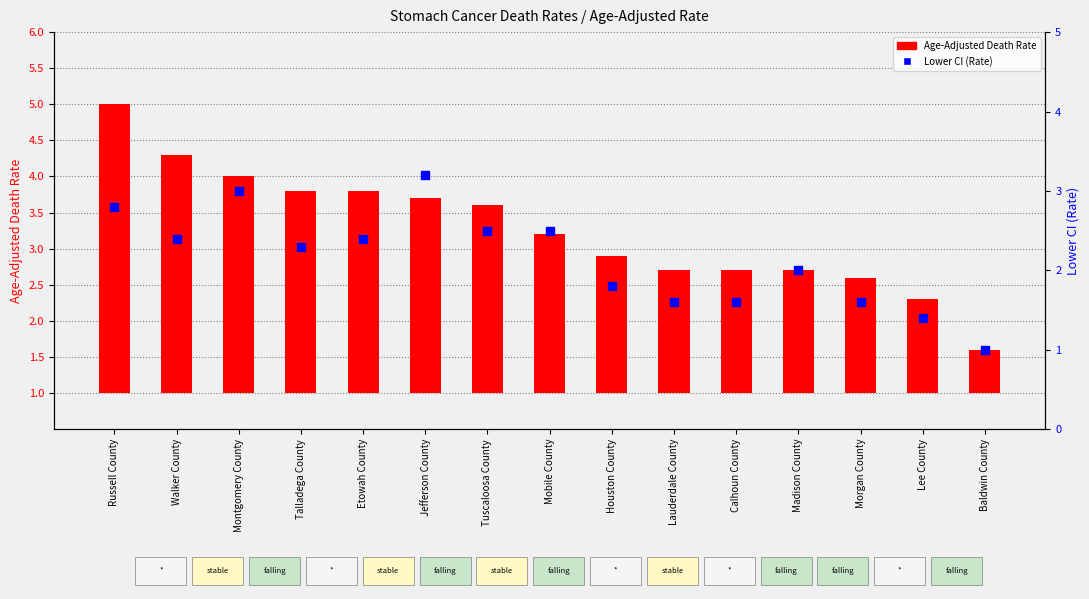

Is the value of Age-Adjusted Death Rate at Calhoun County greater than the value of Lower CI (Rate) at Etowah County?

No